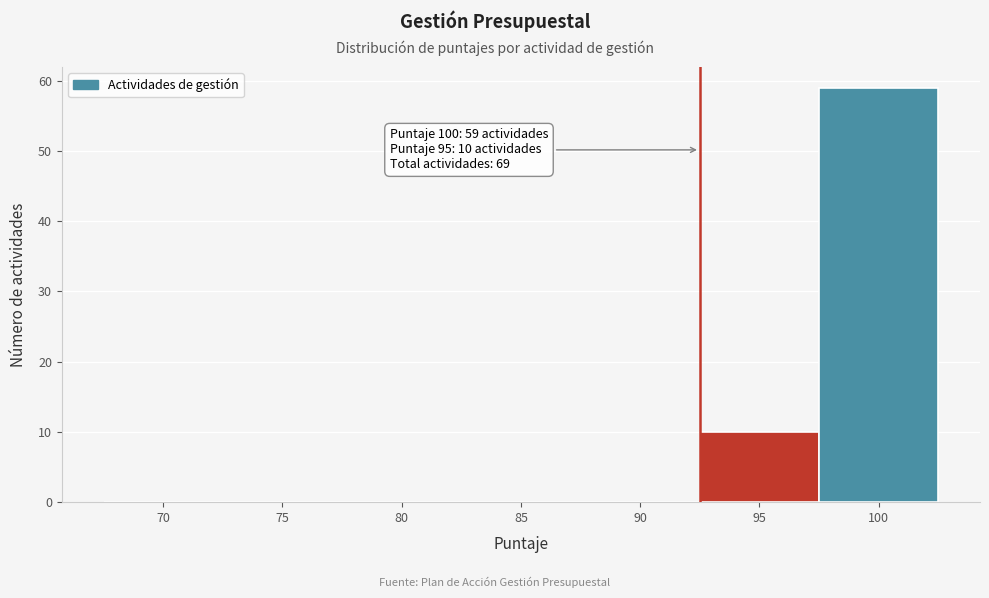

Reading left to right, transcribe all the data shown in this chart.

70=0	75=0	80=0	85=0	90=0	95=10	100=59